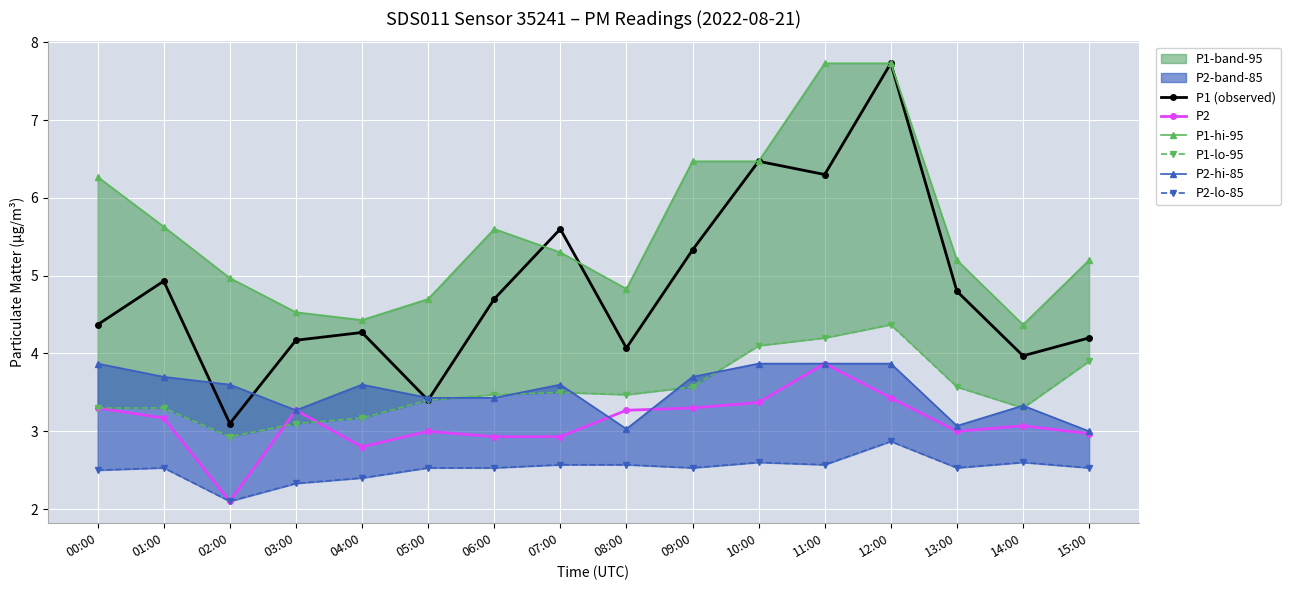

Reading right to left, list all the values displayed in this chart.

P1 (observed): 15:00=4.2	14:00=4.0	13:00=4.8	12:00=7.7	11:00=6.3	10:00=6.5	09:00=5.3	08:00=4.1	07:00=5.6	06:00=4.7	05:00=3.4	04:00=4.3	03:00=4.2	02:00=3.1	01:00=4.9	00:00=4.4
P2: 15:00=3.0	14:00=3.1	13:00=3.0	12:00=3.4	11:00=3.9	10:00=3.4	09:00=3.3	08:00=3.3	07:00=2.9	06:00=2.9	05:00=3.0	04:00=2.8	03:00=3.3	02:00=2.1	01:00=3.2	00:00=3.3
P1-hi-95: 15:00=5.2	14:00=4.4	13:00=5.2	12:00=7.7	11:00=7.7	10:00=6.5	09:00=6.5	08:00=4.8	07:00=5.3	06:00=5.6	05:00=4.7	04:00=4.4	03:00=4.5	02:00=5.0	01:00=5.6	00:00=6.3
P1-lo-95: 15:00=3.9	14:00=3.3	13:00=3.6	12:00=4.4	11:00=4.2	10:00=4.1	09:00=3.6	08:00=3.5	07:00=3.5	06:00=3.5	05:00=3.4	04:00=3.2	03:00=3.1	02:00=2.9	01:00=3.3	00:00=3.3
P2-hi-85: 15:00=3.0	14:00=3.3	13:00=3.1	12:00=3.9	11:00=3.9	10:00=3.9	09:00=3.7	08:00=3.0	07:00=3.6	06:00=3.4	05:00=3.4	04:00=3.6	03:00=3.3	02:00=3.6	01:00=3.7	00:00=3.9
P2-lo-85: 15:00=2.5	14:00=2.6	13:00=2.5	12:00=2.9	11:00=2.6	10:00=2.6	09:00=2.5	08:00=2.6	07:00=2.6	06:00=2.5	05:00=2.5	04:00=2.4	03:00=2.3	02:00=2.1	01:00=2.5	00:00=2.5